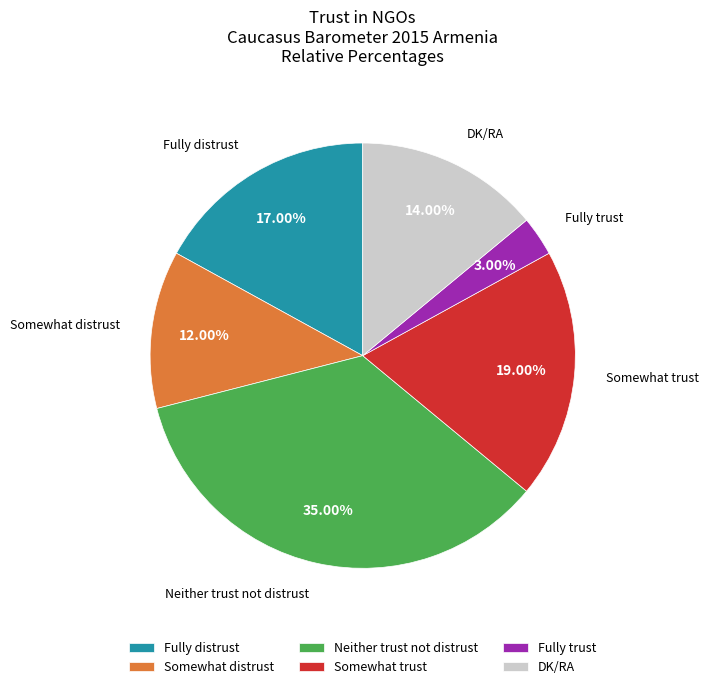

Which slice is the smallest?

Fully trust